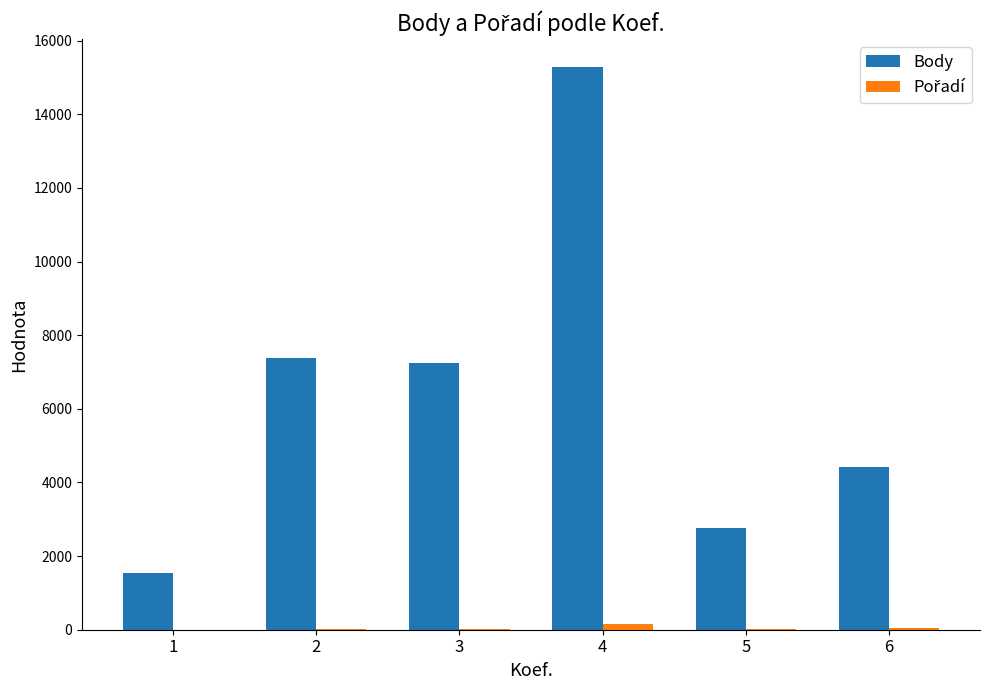

How many distinct data groups are displayed?

2